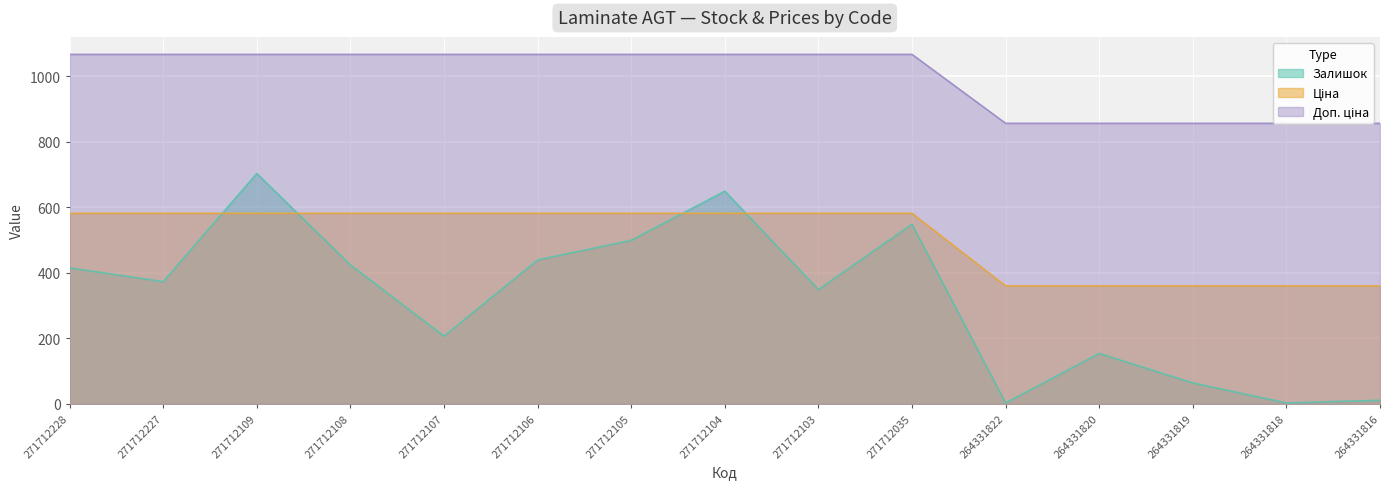

What is the difference between the second highest and second lowest values in the Доп. ціна series?

210.3